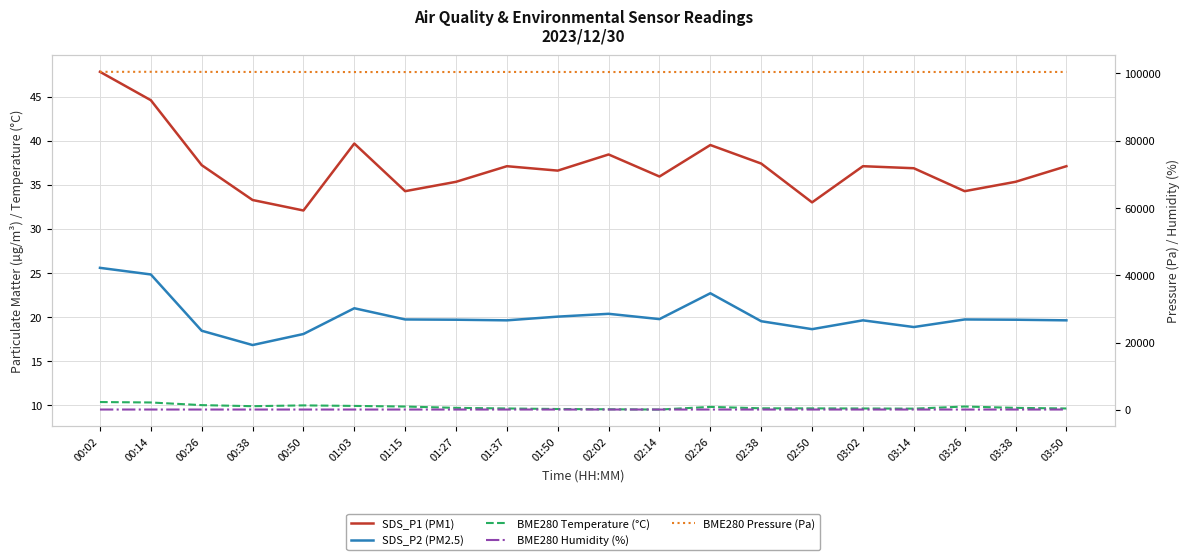

The BME280 Humidity (%) series shows 79.1 at 00:50. True or false?

True